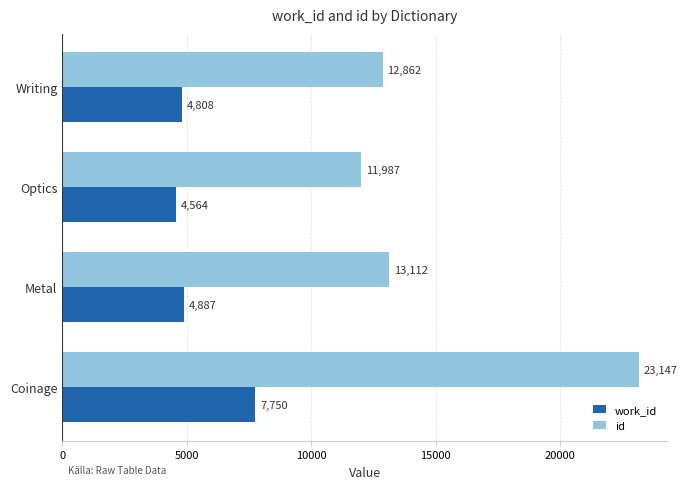

At how many categories does at least one series exceed 7455?

4